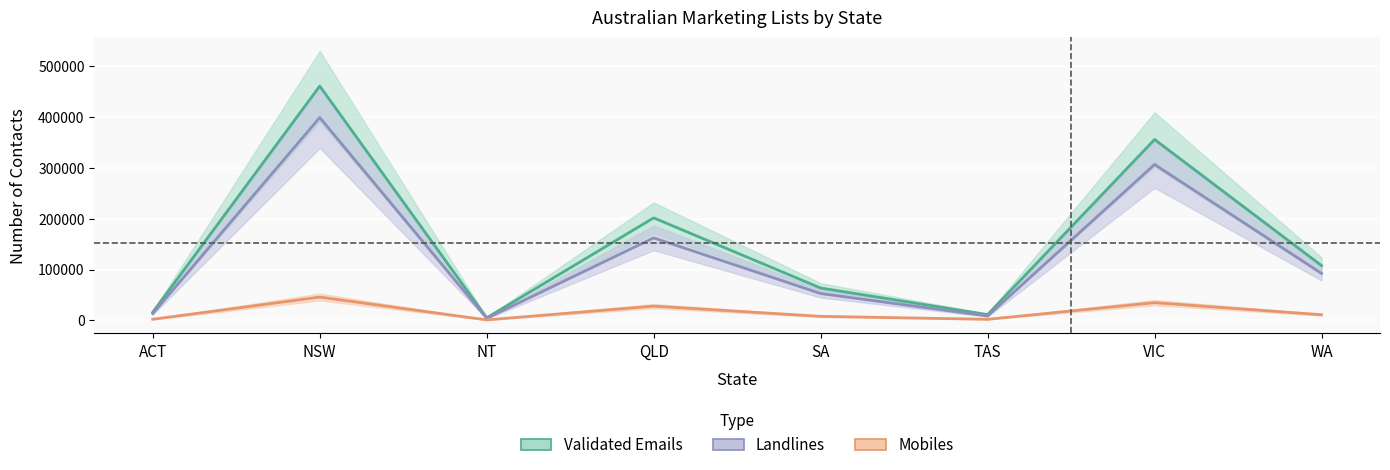

Is it true that Validated Emails equals 6992 at NT?

False